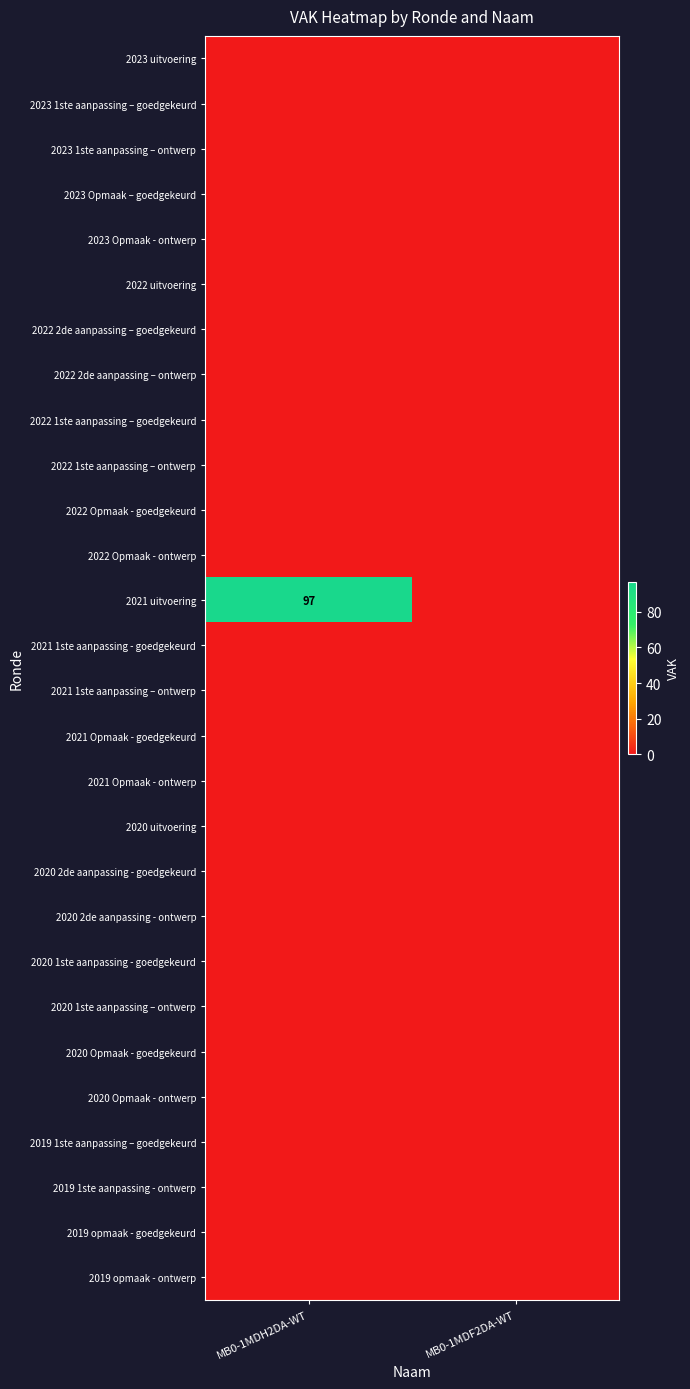

Which label corresponds to the smallest value in the chart?

MB0-1MDH2DA-WT